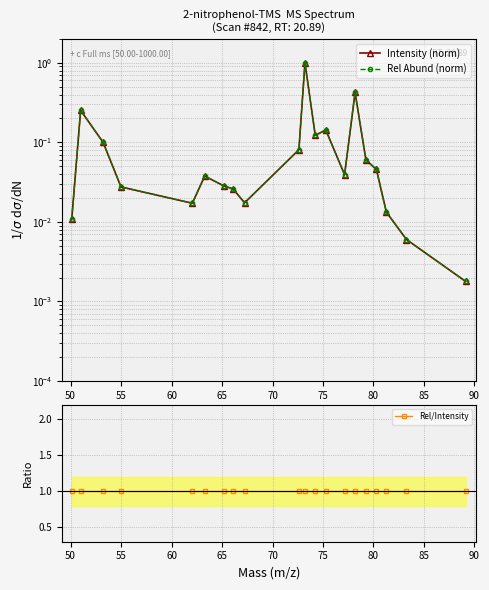

The Rel/Intensity series shows 1.4 at 70. True or false?

False